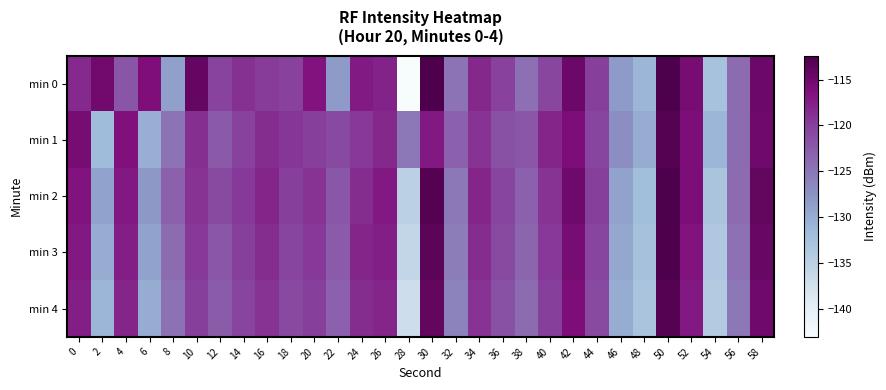

At 2, list the series in order from smallest to largest.

min 1, min 4, min 3, min 2, min 0